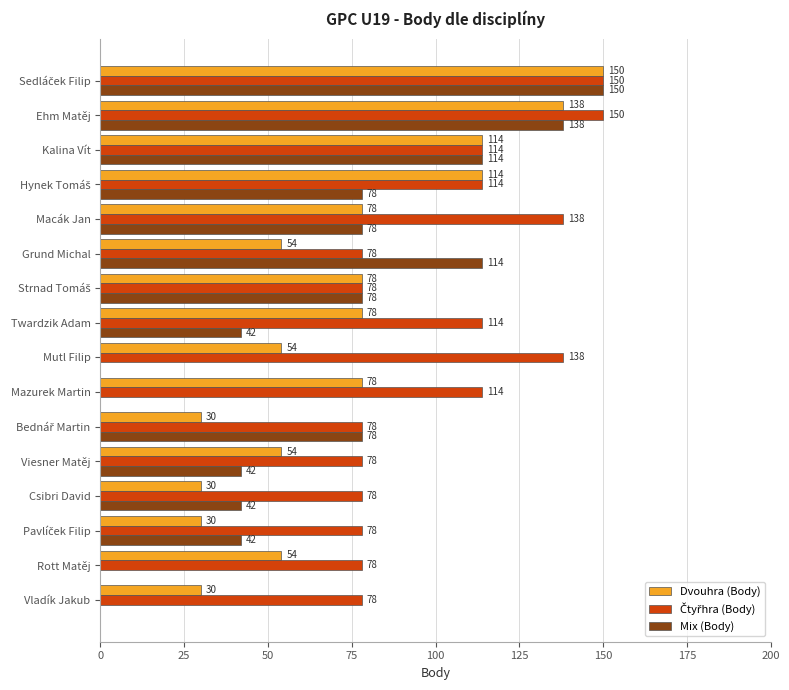

What is the greatest value displayed?

150